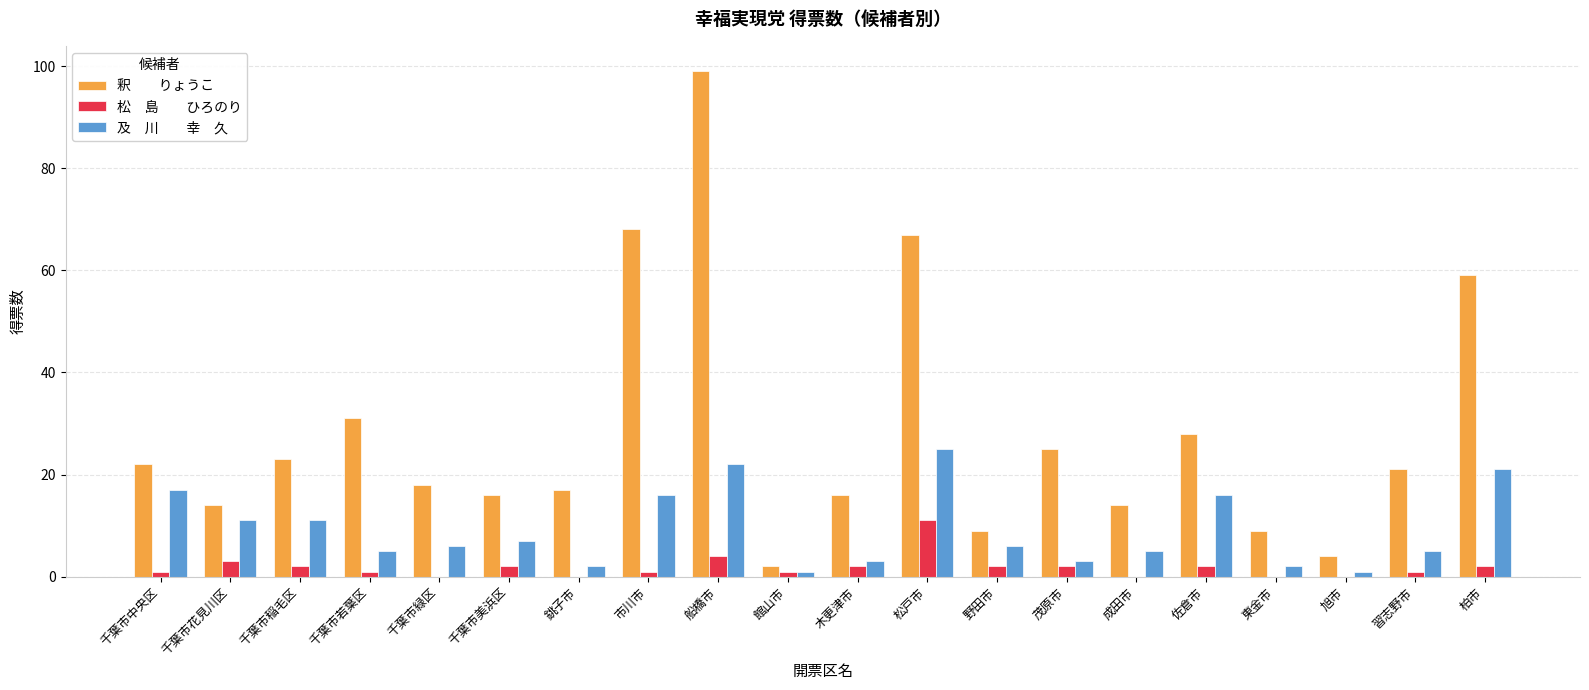

At which category is the sum across all series the highest?

船橋市